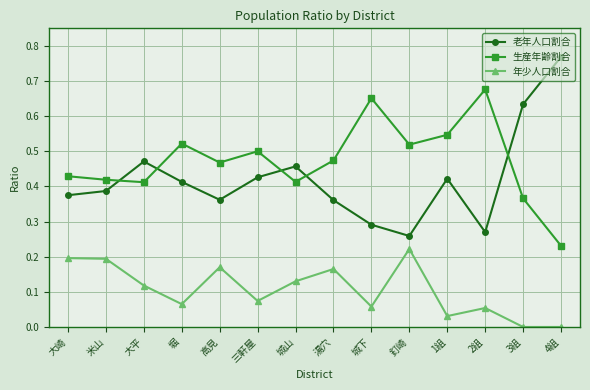

How many series are shown in this chart?

3